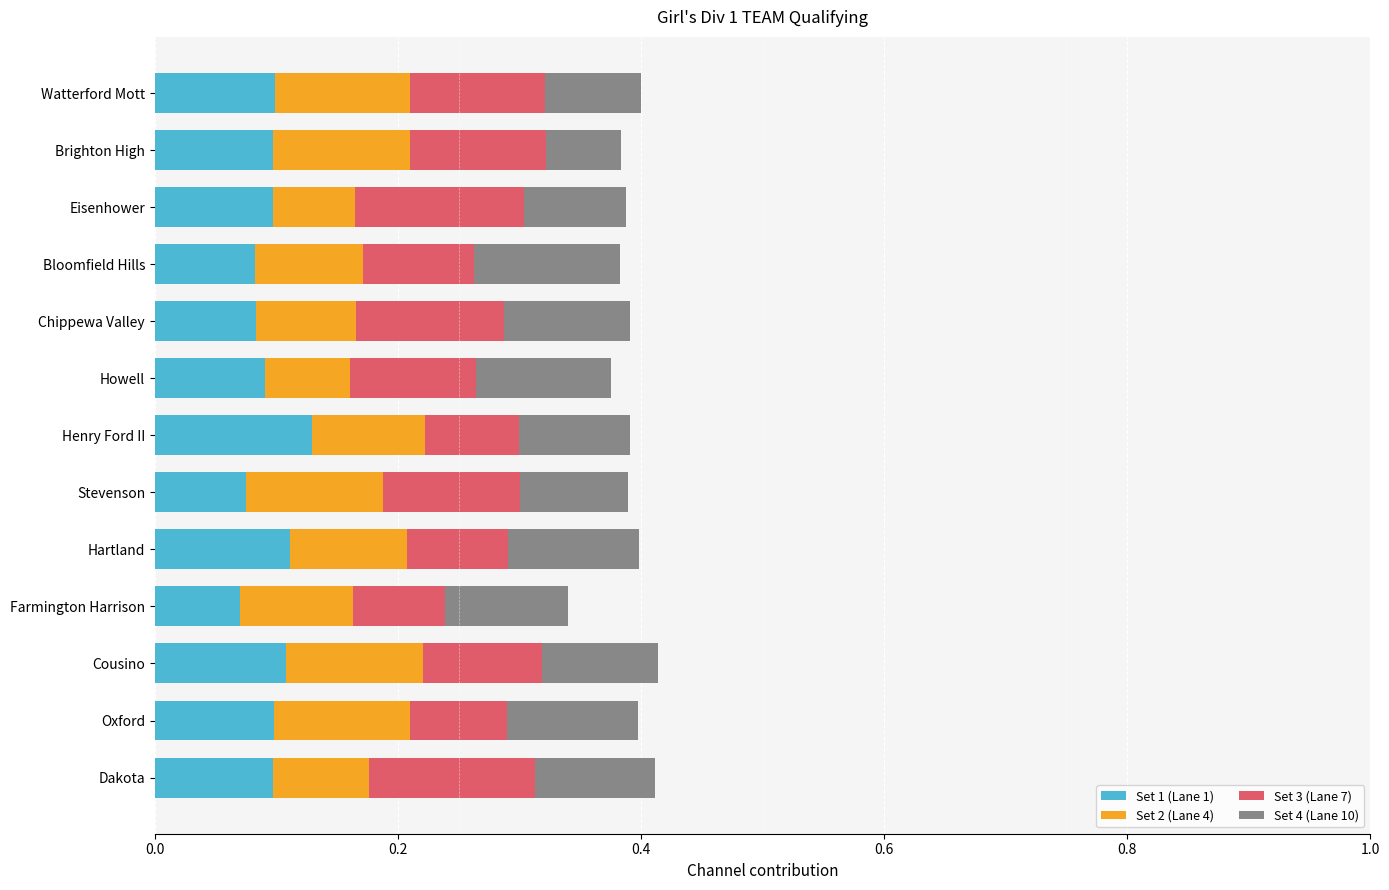

What is the sum of all Set 1 (Lane 1) values?

1.2